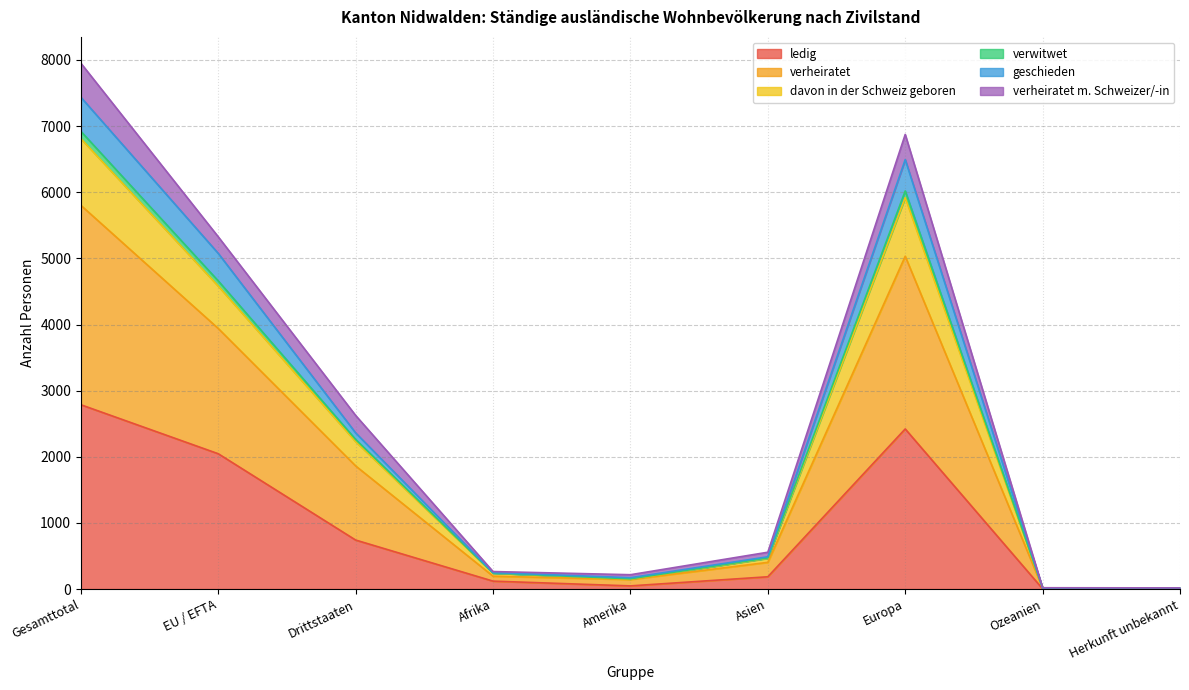

Which category has the highest value in the ledig series?

Gesamttotal